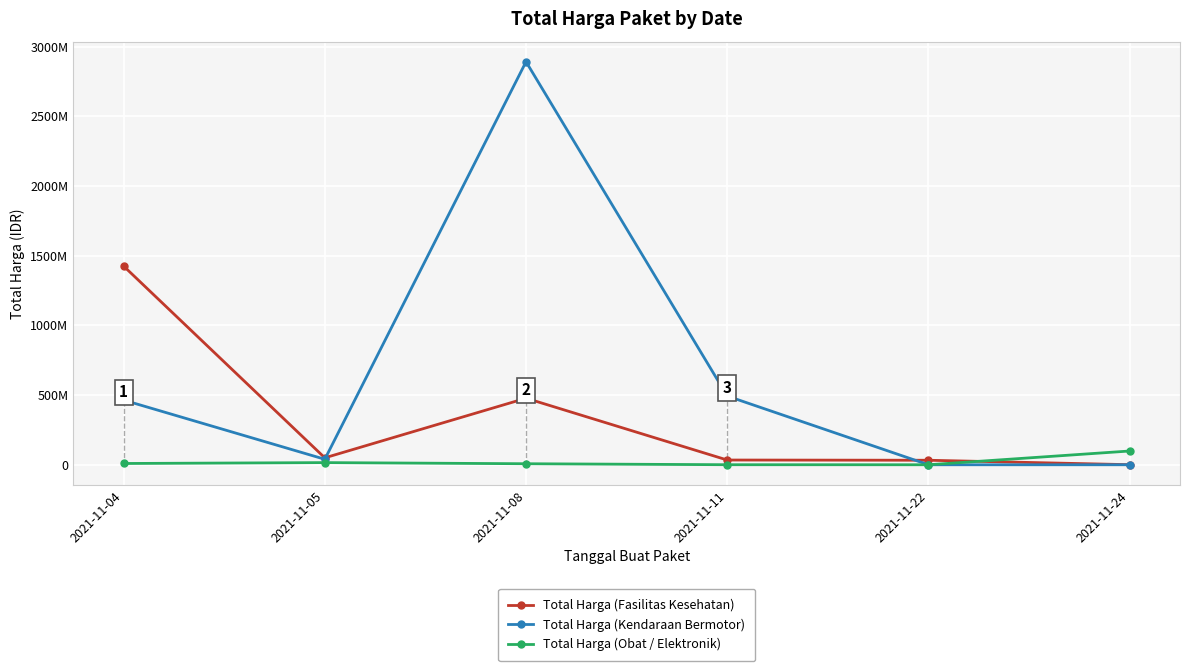

List the series in order of their peak value, highest first.

Total Harga (Kendaraan Bermotor), Total Harga (Fasilitas Kesehatan), Total Harga (Obat / Elektronik)